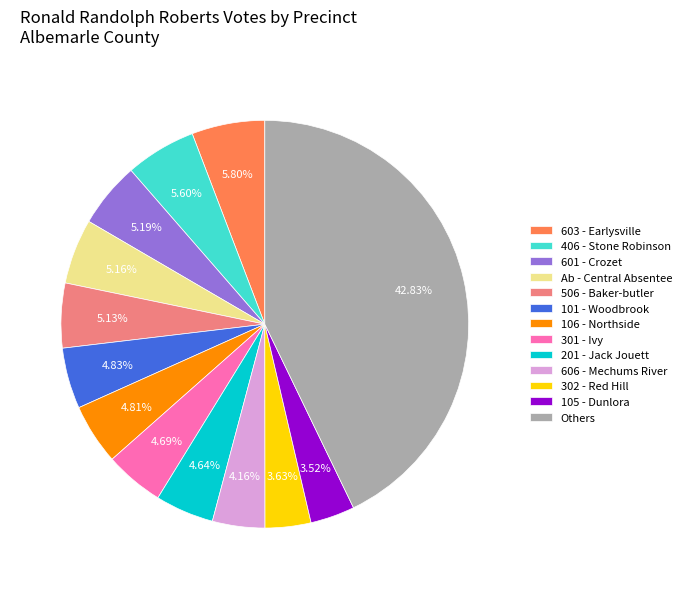

Count the number of slices in the pie.

13